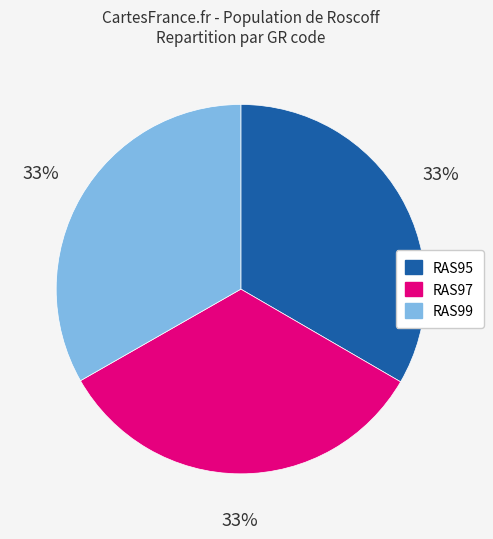

Approximately how many times larger is the value at RAS95 compared to RAS97?

1.0